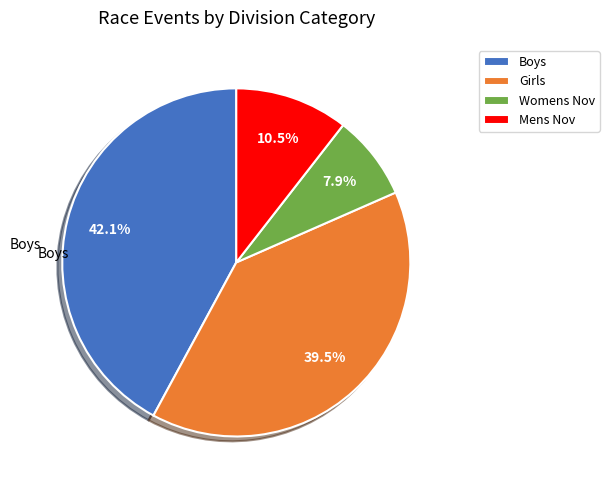

Rank the categories by value from highest to lowest.

Boys, Girls, Mens Nov, Womens Nov